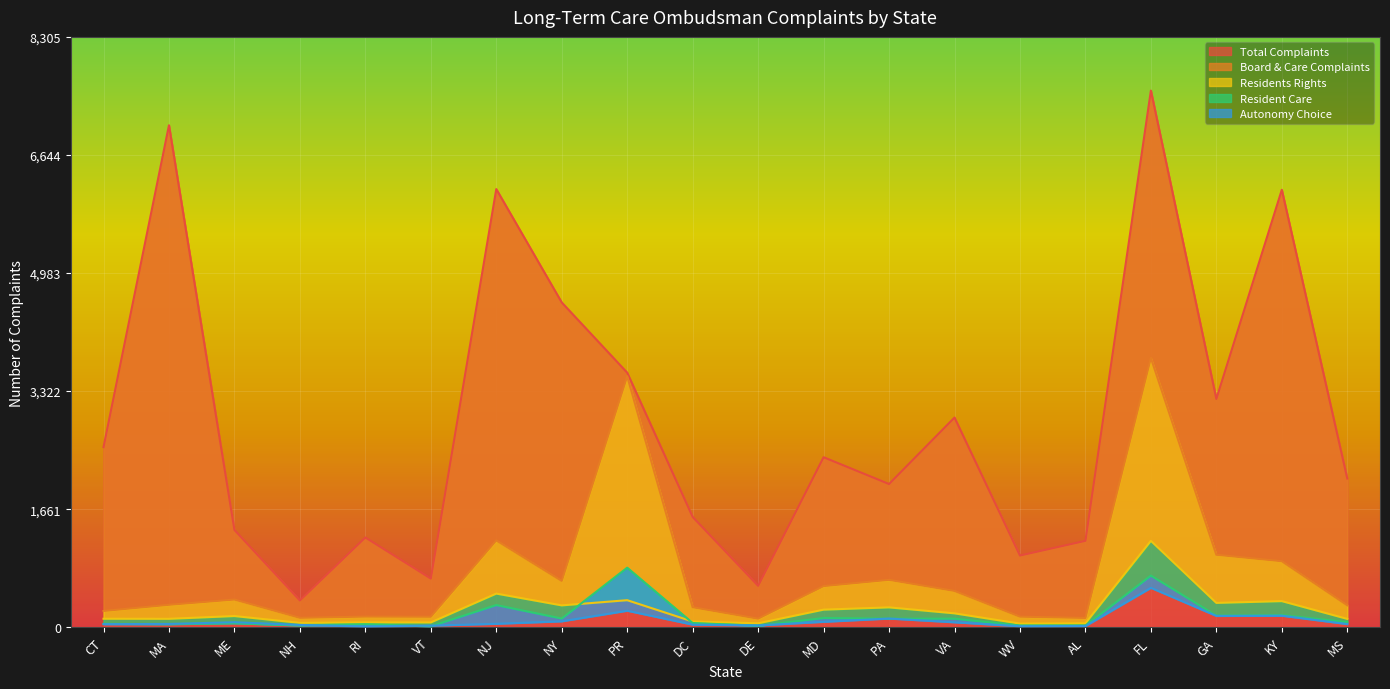

What is the value of the Residents Rights point at the 11th from the left?

56